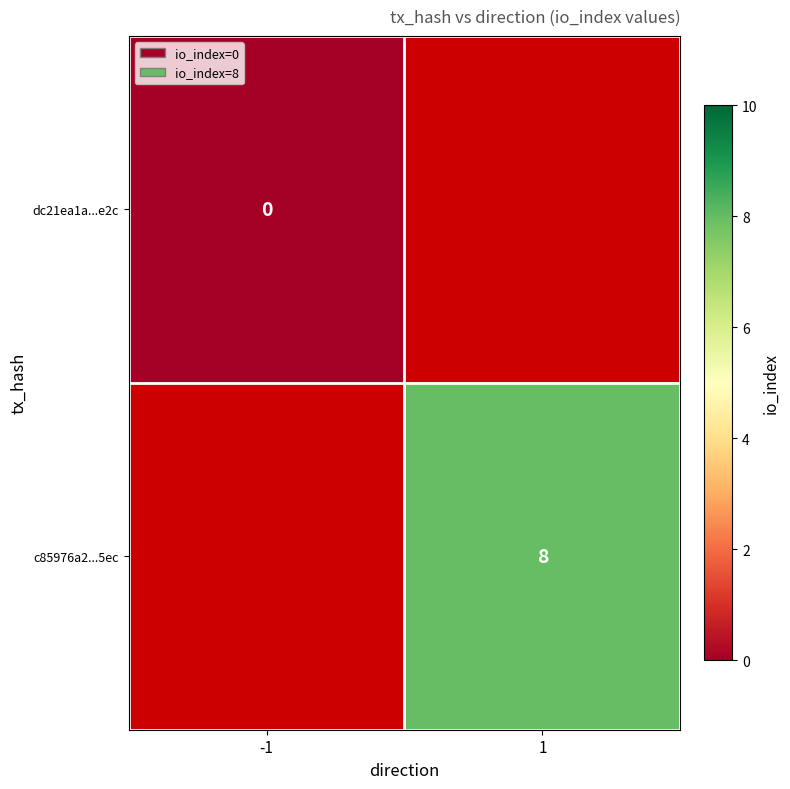

Is the value of c85976a2...5ec at 1 greater than the value of dc21ea1a...e2c at -1?

Yes